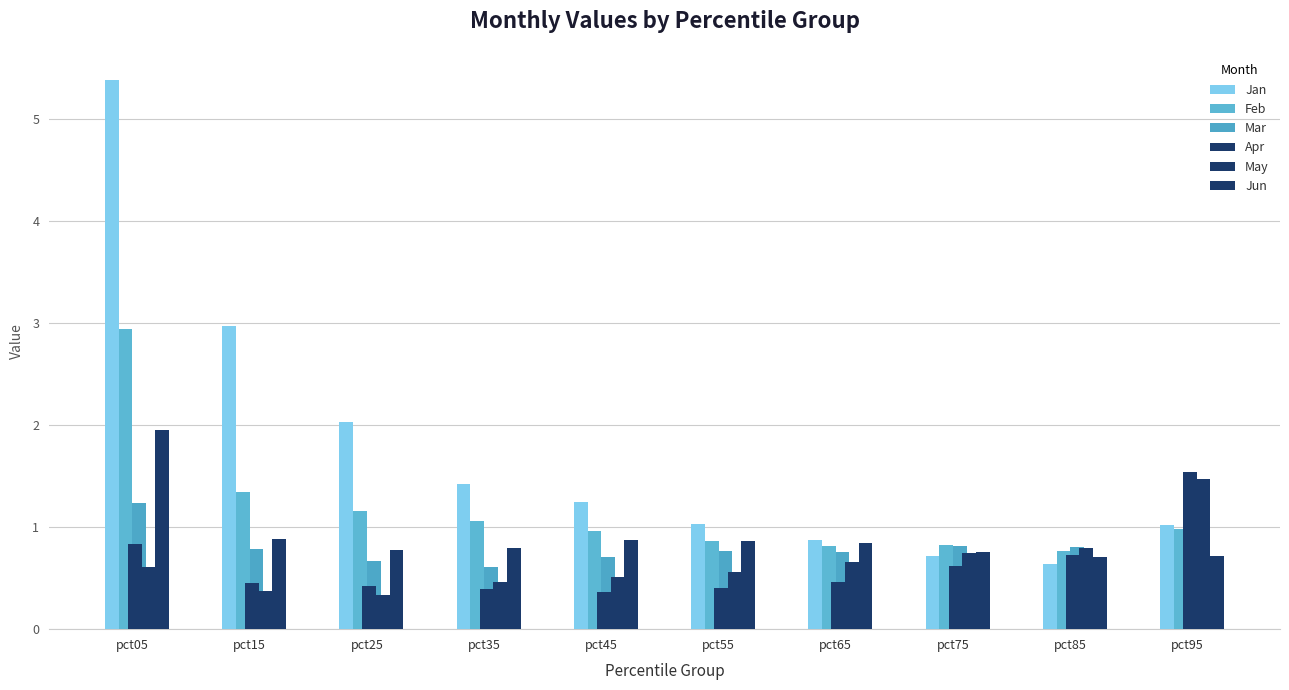

How many distinct data groups are displayed?

6